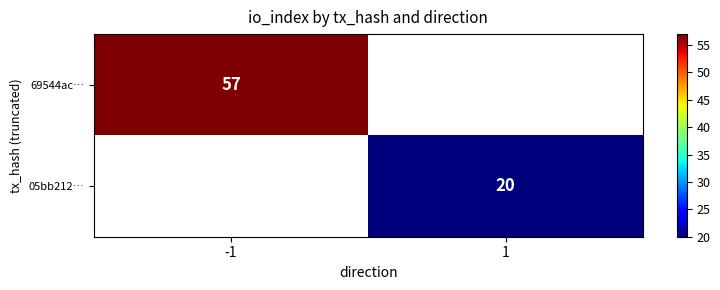

What is the maximum value shown in the chart?

57.0